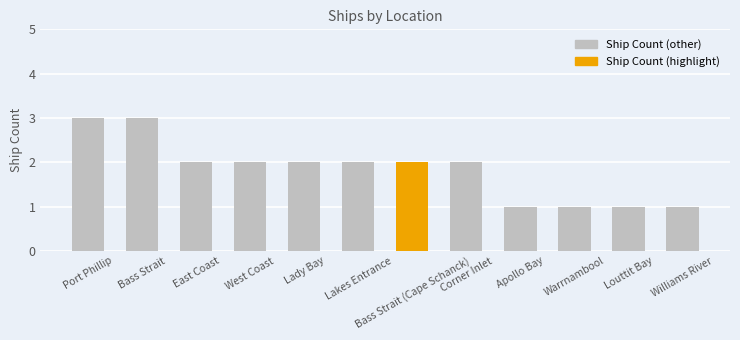

Reading left to right, transcribe all the data shown in this chart.

Port Phillip=3	Bass Strait=3	East Coast=2	West Coast=2	Lady Bay=2	Lakes Entrance=2	Bass Strait (Cape Schanck)=2	Corner Inlet=2	Apollo Bay=1	Warrnambool=1	Louttit Bay=1	Williams River=1